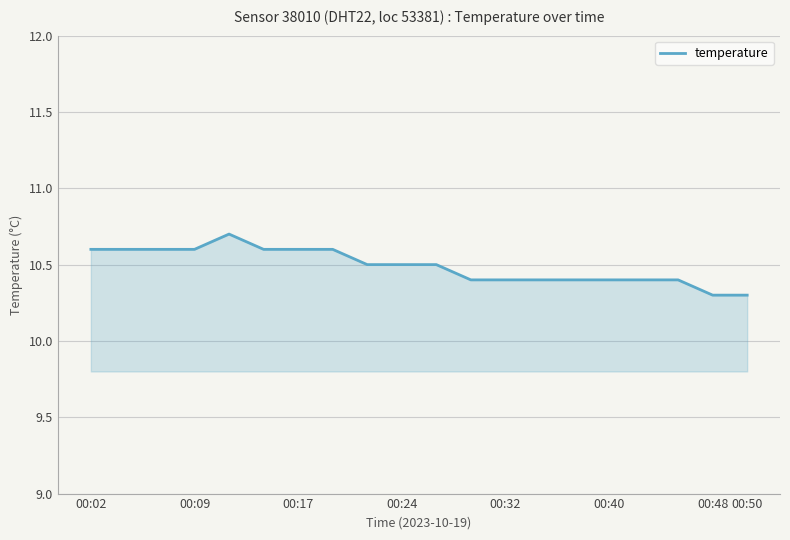

What is the minimum value shown in the chart?

10.3